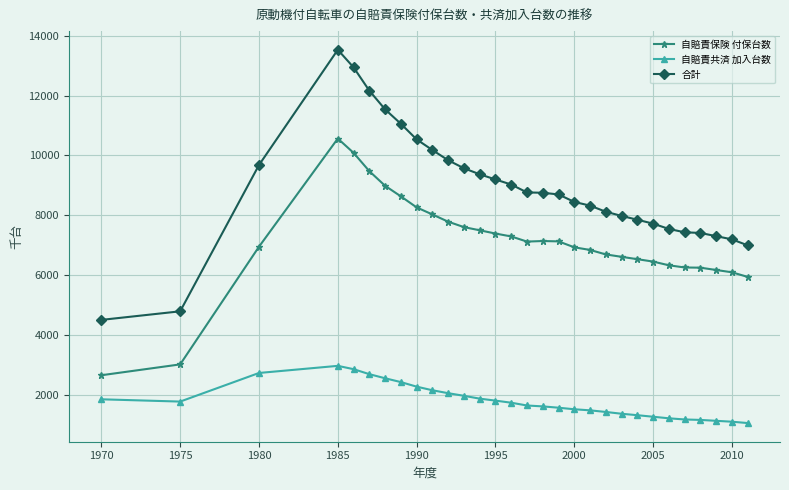

Which series has the largest total across all categories?

合計